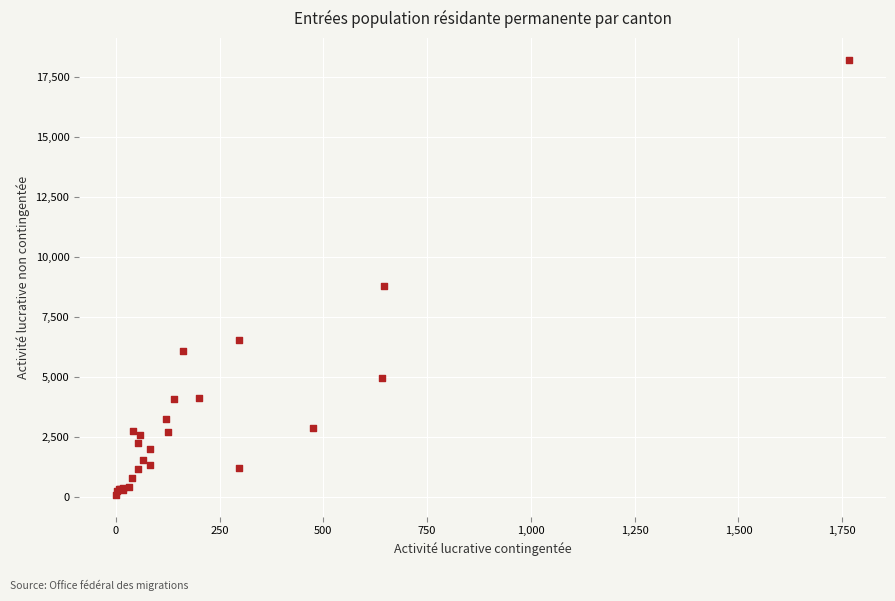

What Y value in the scatter plot is closest to 9159?

8784